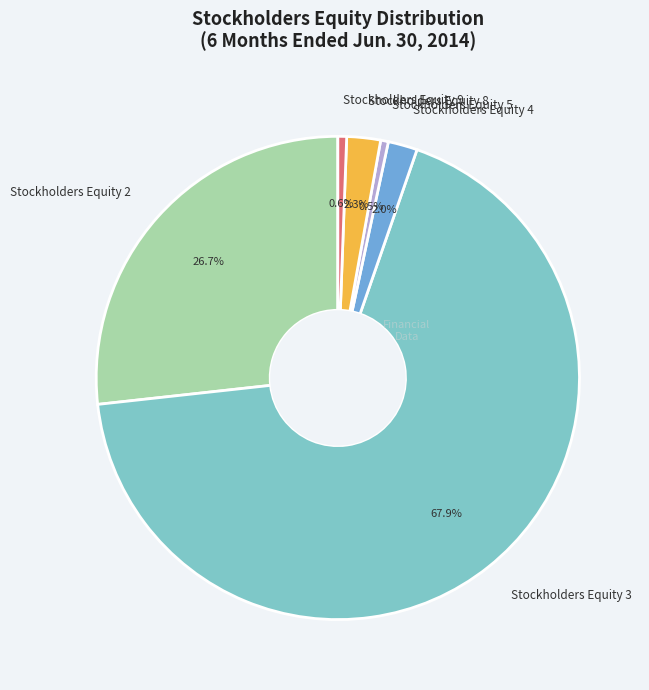

To the nearest percent, what is the average slice percentage?

17%